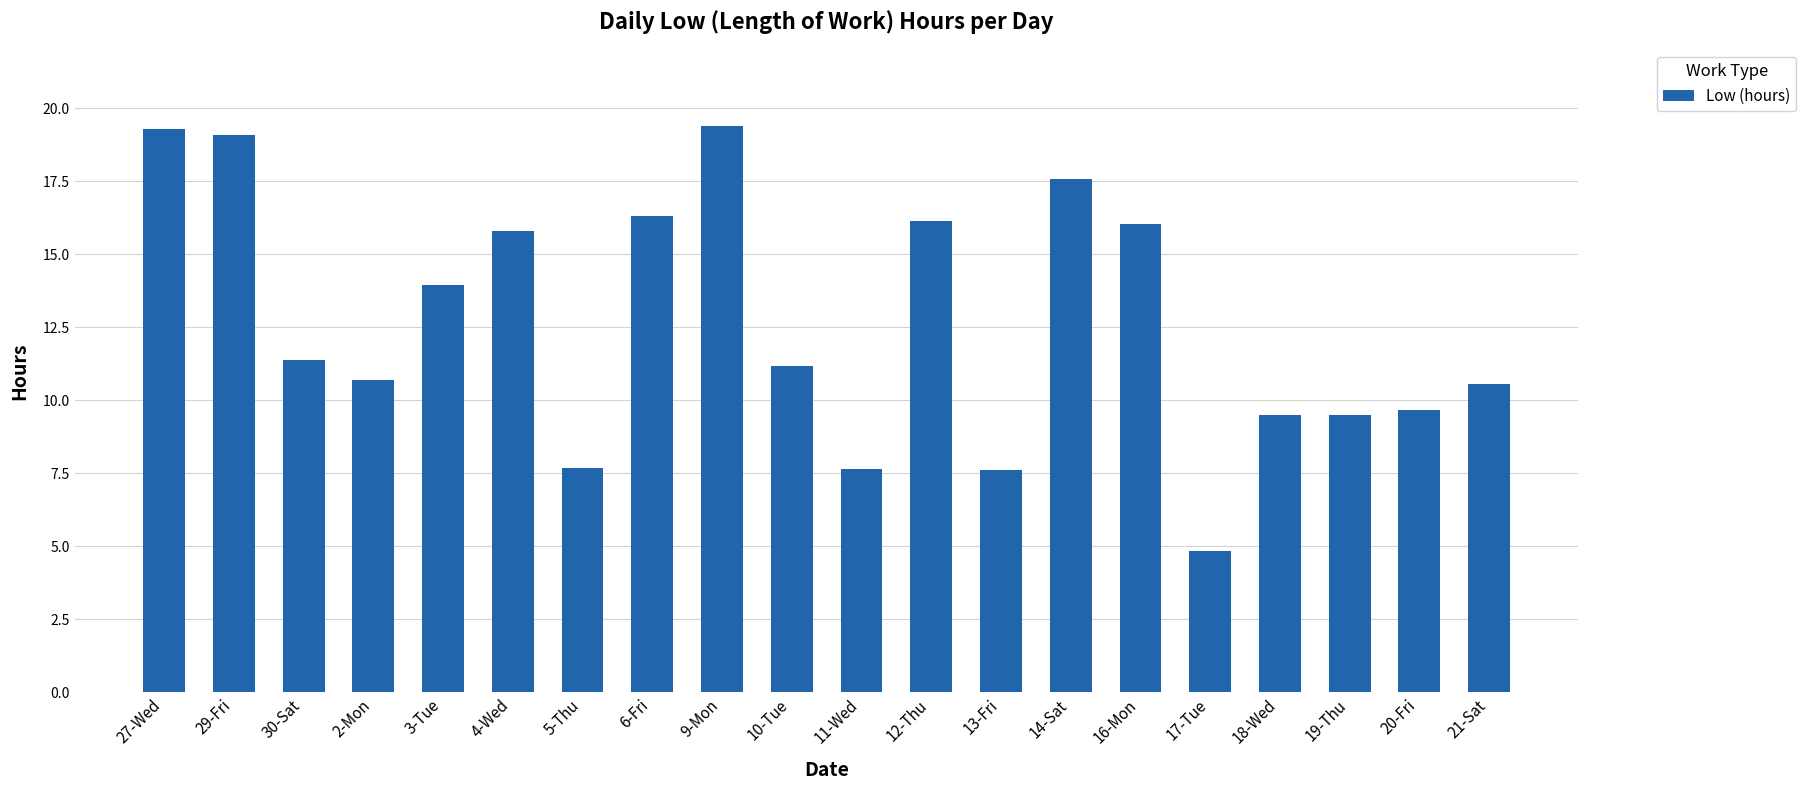

Where is the data nearest to the value 12?

30-Sat